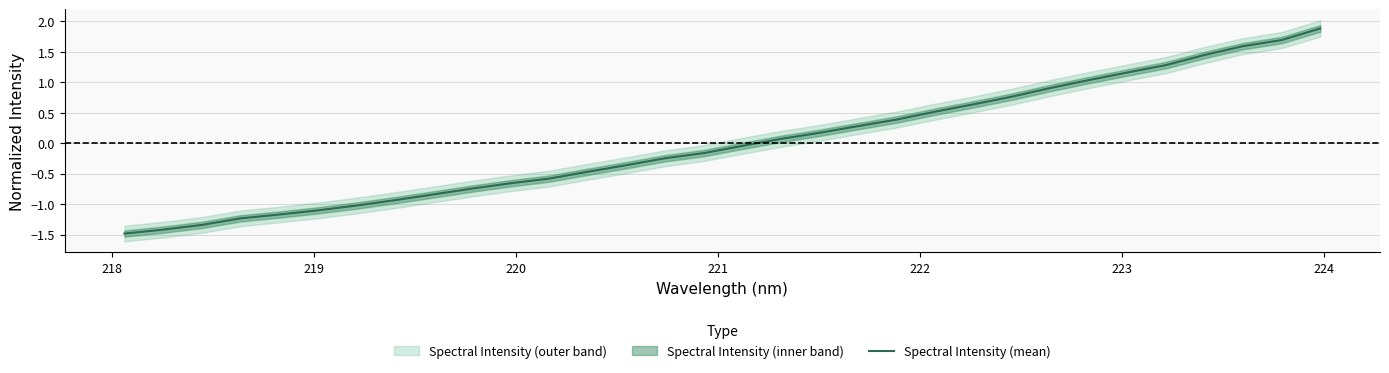

What is the minimum value shown in the chart?

-1.5